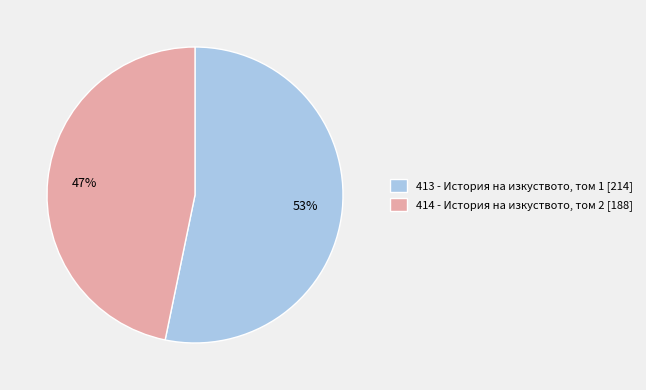

Rank the categories by value from lowest to highest.

414, 413